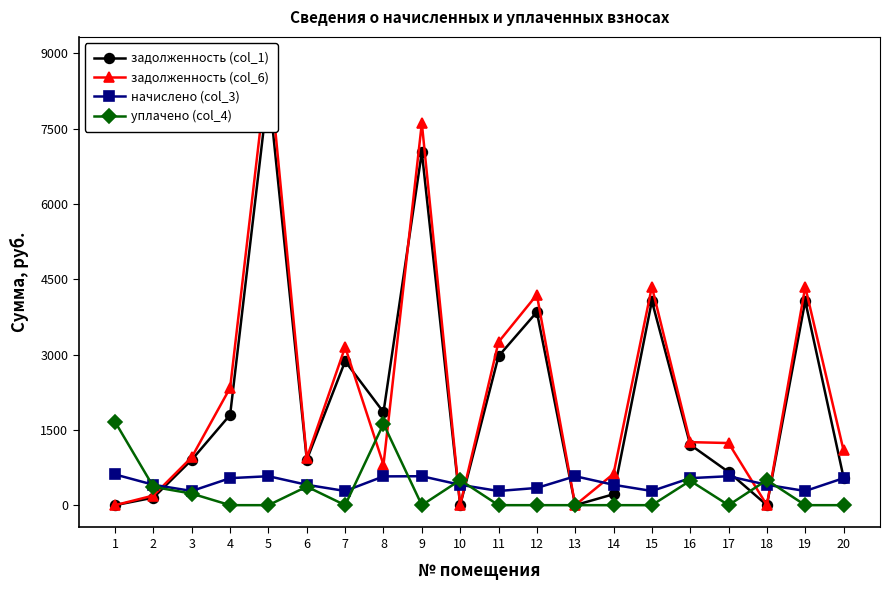

How many intersections are there between задолженность (col_1) and уплачено (col_4)?

5